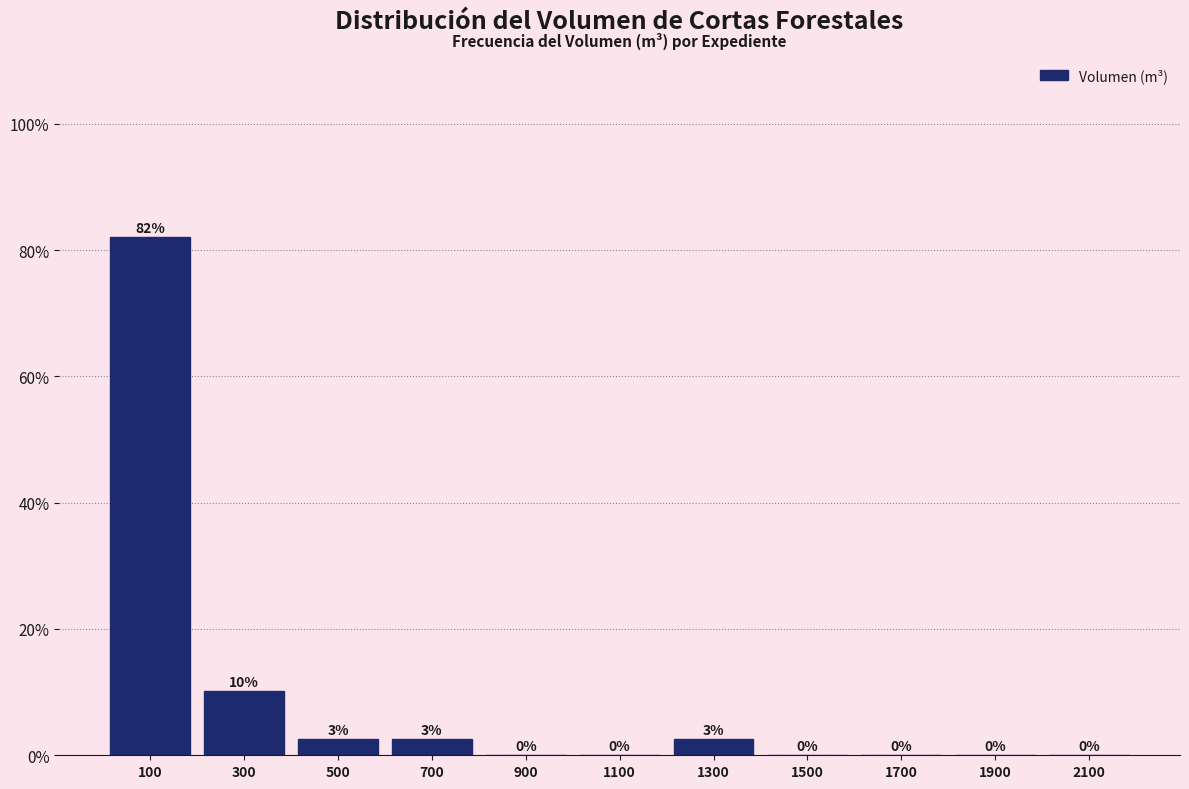

Over which range of the x-axis is the bar tallest?

0 to 200